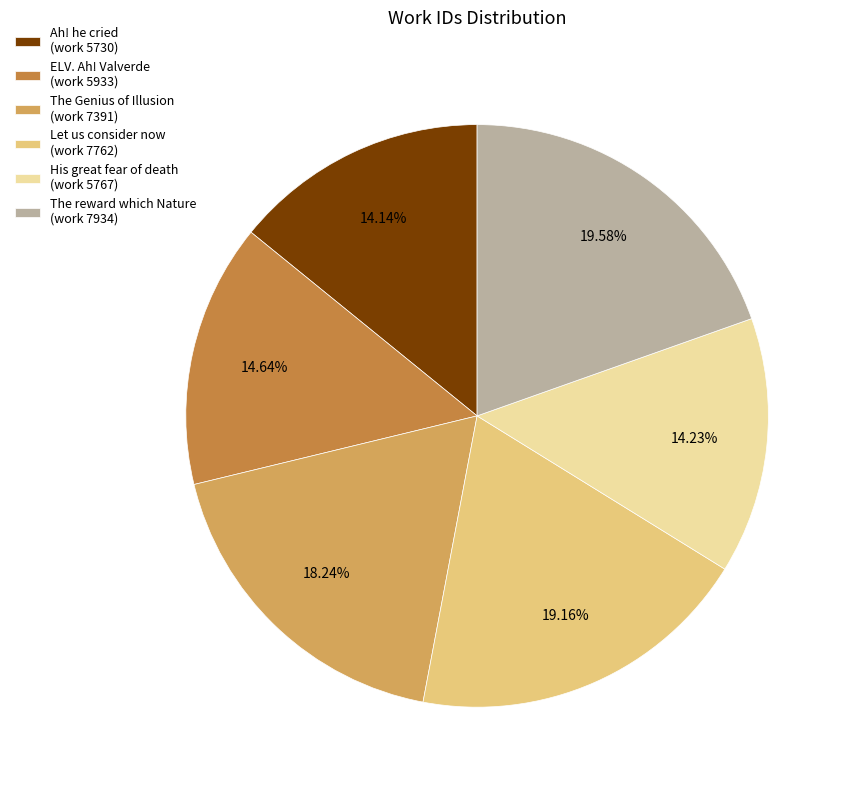

Approximately how many times larger is the value at The reward which Nature (work 7934) compared to The Genius of Illusion (work 7391)?

1.1